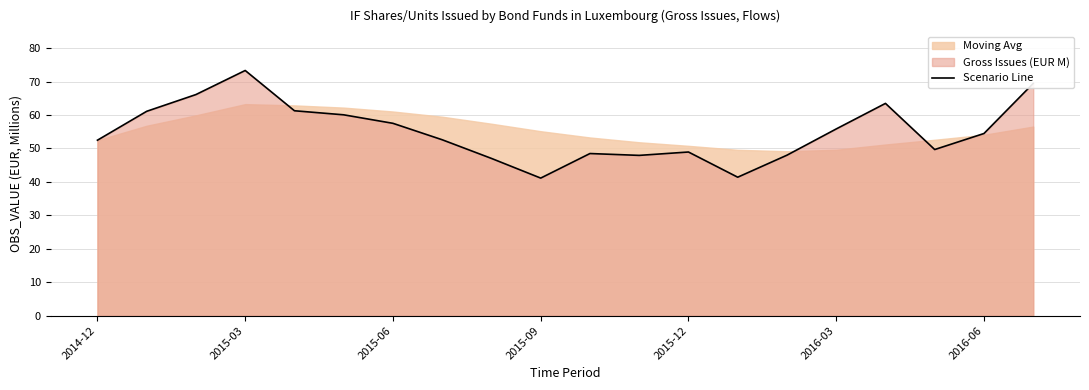

What is the average value?

55.0